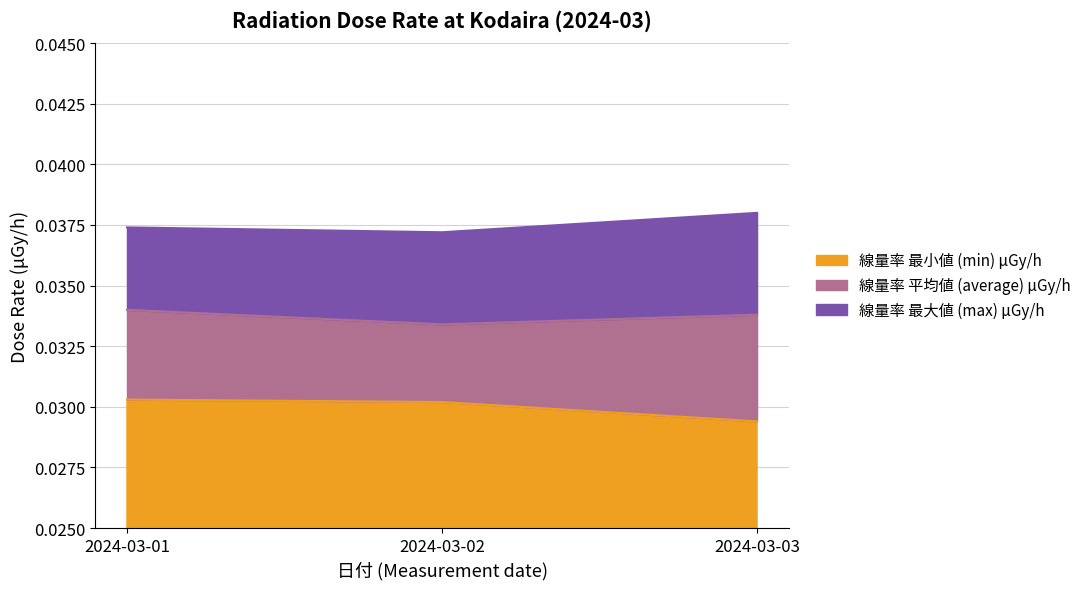

Reading right to left, list all the values displayed in this chart.

線量率 最大値 (max) μGy/h: 2024-03-03=0.0	2024-03-02=0.0	2024-03-01=0.0
線量率 平均値 (average) μGy/h: 2024-03-03=0.0	2024-03-02=0.0	2024-03-01=0.0
線量率 最小値 (min) μGy/h: 2024-03-03=0.0	2024-03-02=0.0	2024-03-01=0.0